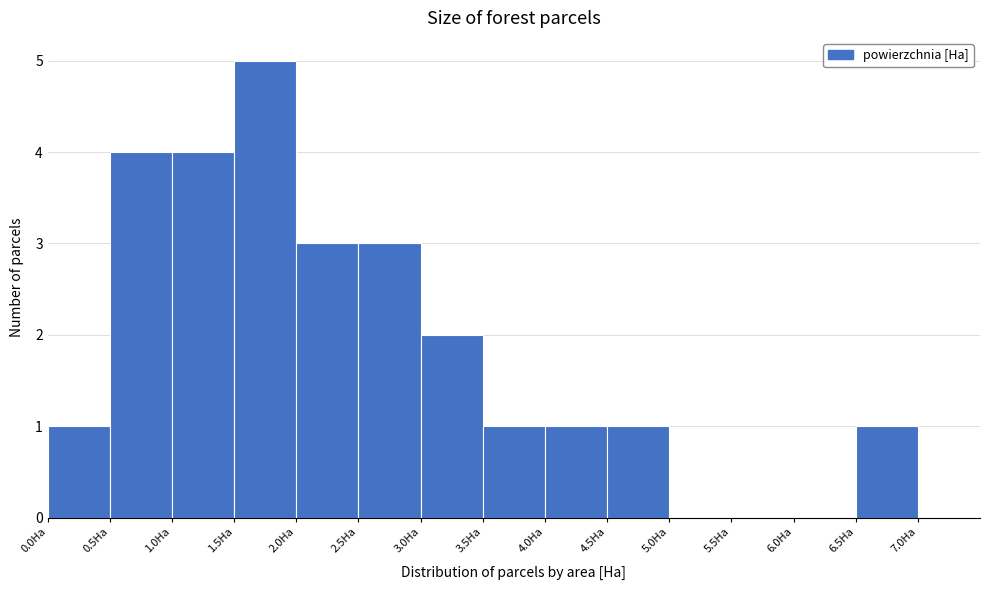

How tall is the bar that spans 3.5 to 4.0 on the x-axis? The values are not printed on the chart, so give them approximately, as read against the axis.

1